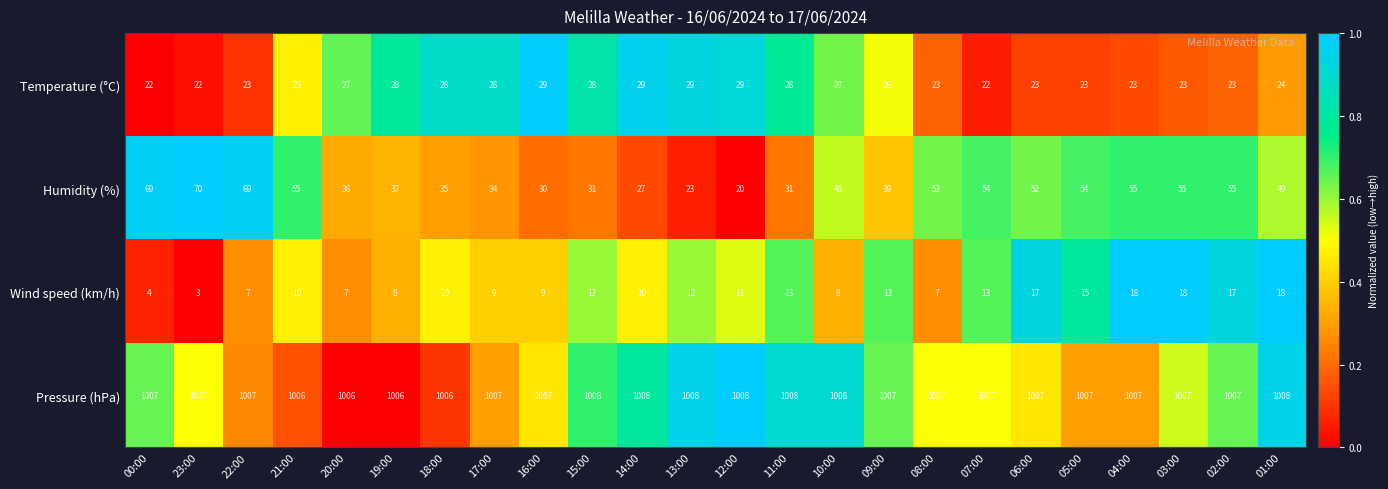

Count the number of data series in this chart.

4